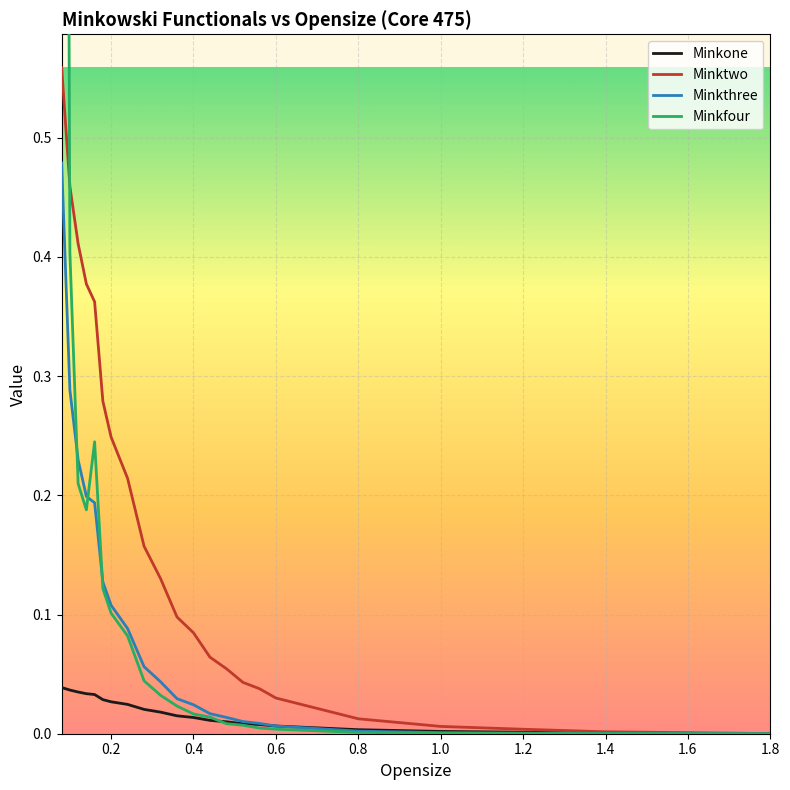

True or false: Minktwo has a value of 0.0 at 0.4.

False